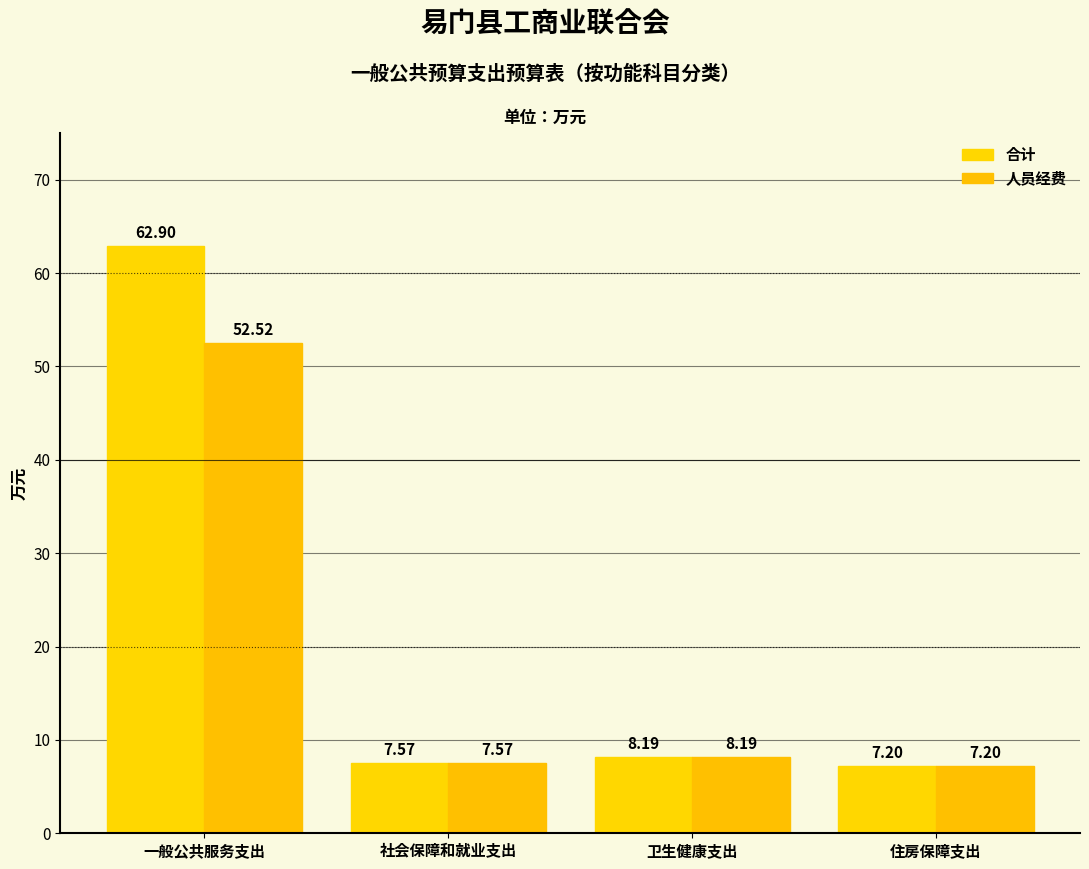

The 合计 series shows 7.2 at 住房保障支出. True or false?

True